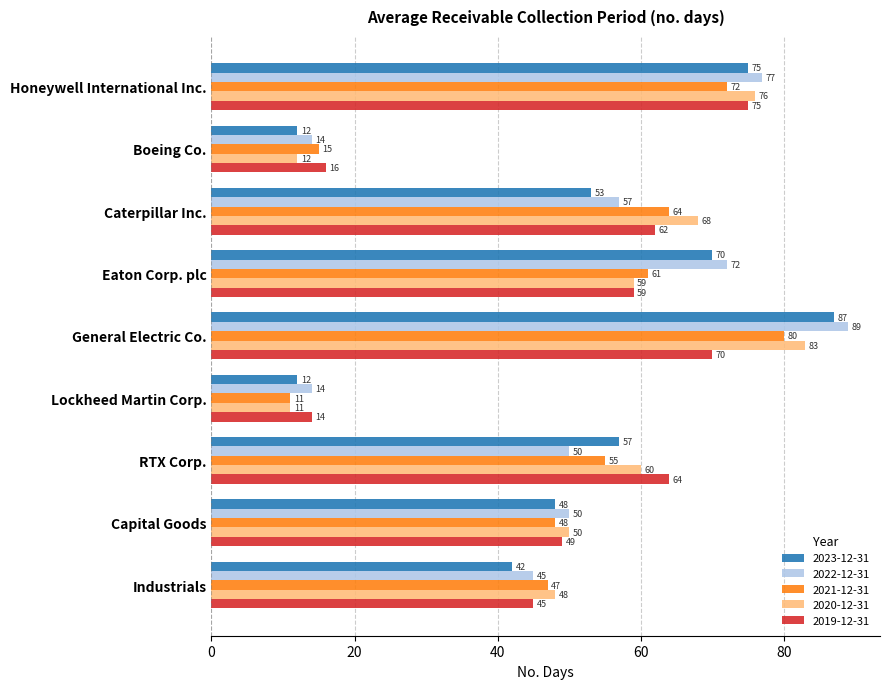

What are all the series names shown in the legend?

2023-12-31, 2022-12-31, 2021-12-31, 2020-12-31, 2019-12-31